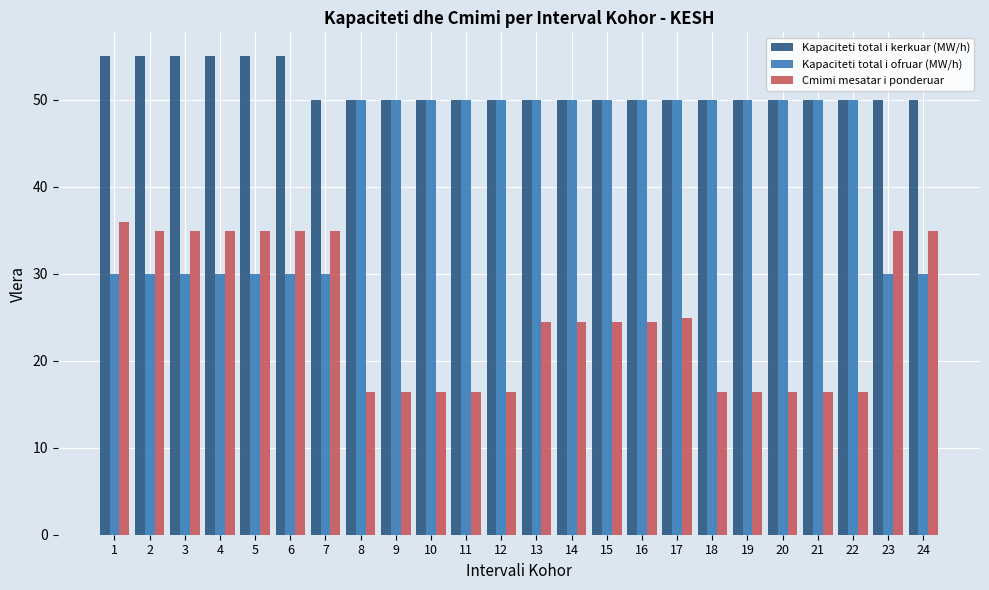

What is the value of the Cmimi mesatar i ponderuar bar at the 11th from the left?

16.4